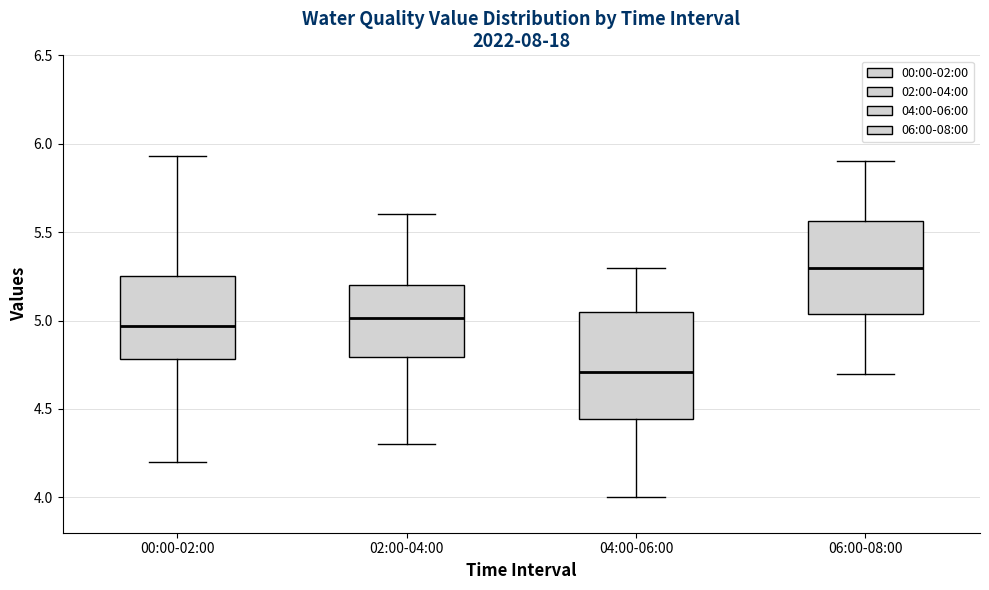

Reading left to right, transcribe this box plot: for each box, give where its median line is, the range the box spans, and where its two whiskers end, as read against the y-axis. The values are not printed on the chart, so give them approximately, as read against the axis.

00:00-02:00: median 4.95, box 4.80 to 5.25, whiskers 4.20 to 5.95
02:00-04:00: median 5.00, box 4.80 to 5.20, whiskers 4.30 to 5.60
04:00-06:00: median 4.70, box 4.45 to 5.05, whiskers 4.00 to 5.30
06:00-08:00: median 5.30, box 5.05 to 5.55, whiskers 4.70 to 5.90